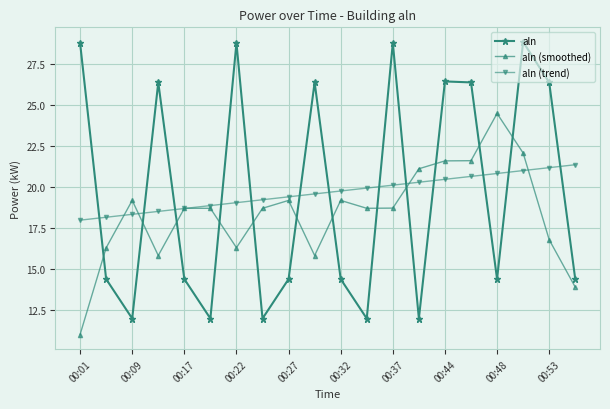

What is the maximum value for aln?

28.8